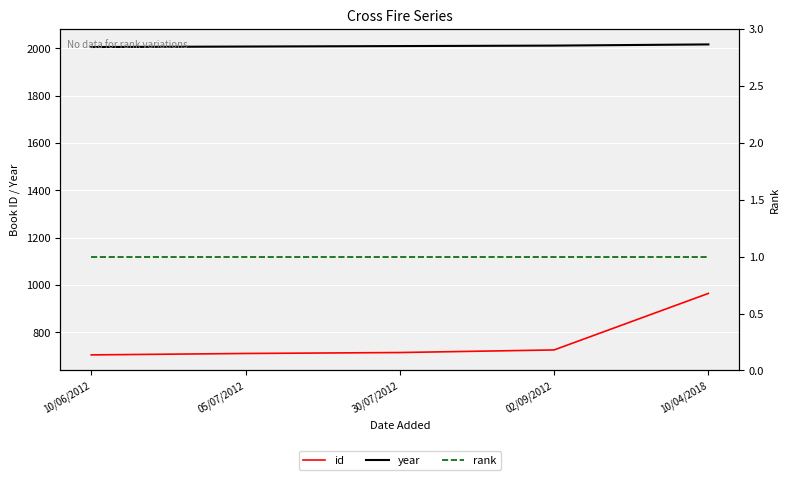

Is the value of id at 30/07/2012 greater than the value of year at 02/09/2012?

No